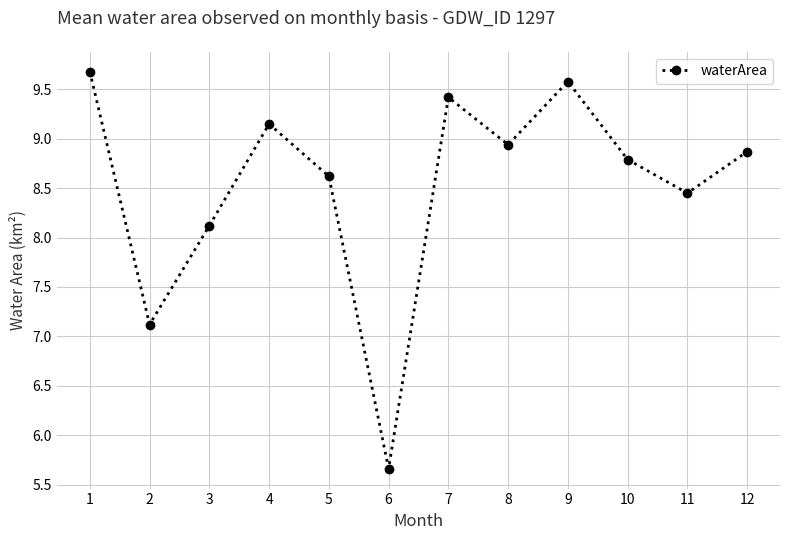

How many points are higher than both their immediate neighbors (excluding endpoints)?

3